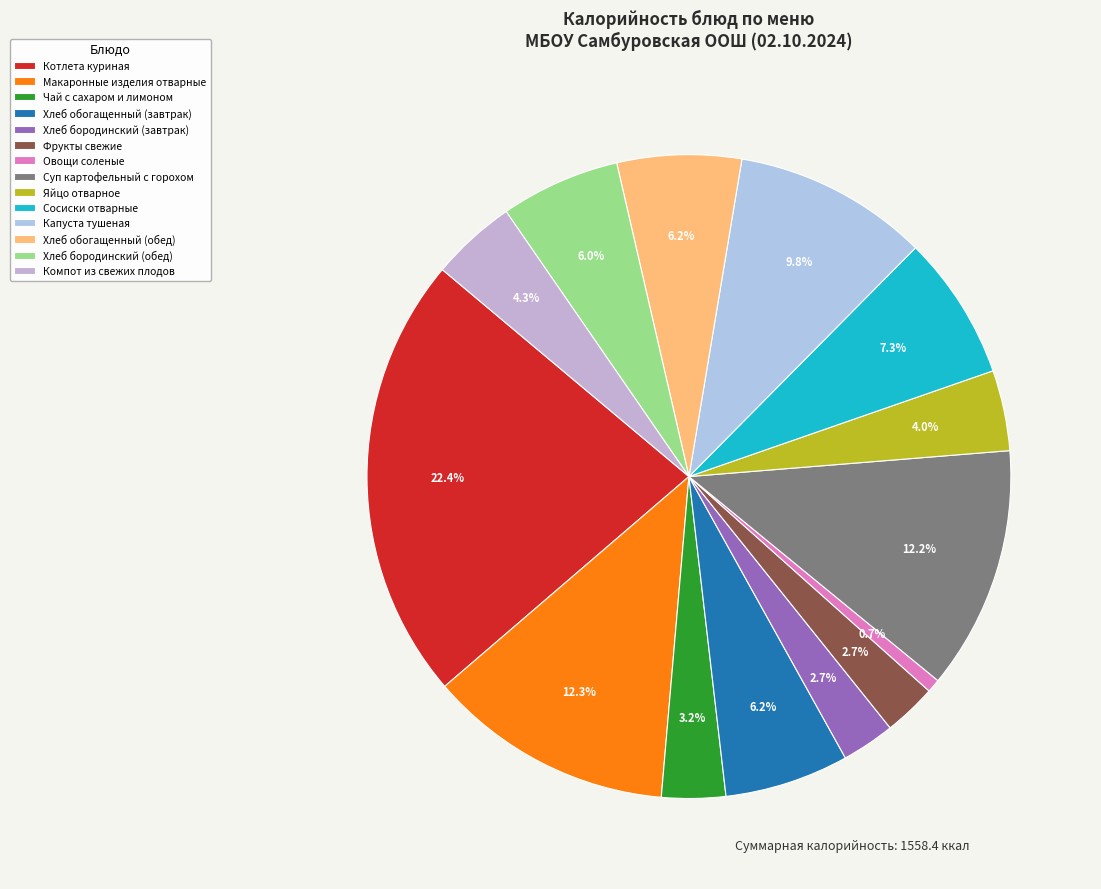

Rank the categories by value from lowest to highest.

Овощи соленые, Фрукты свежие, Хлеб бородинский (завтрак), Чай с сахаром и лимоном, Яйцо отварное, Компот из свежих плодов, Хлеб бородинский (обед), Хлеб обогащенный (завтрак), Хлеб обогащенный (обед), Сосиски отварные, Капуста тушеная, Суп картофельный с горохом, Макаронные изделия отварные, Котлета куриная